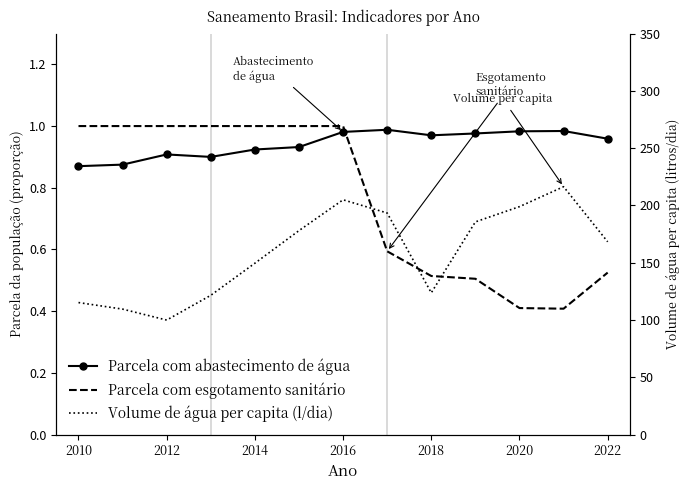

What are all the series names shown in the legend?

Parcela com abastecimento de água, Parcela com esgotamento sanitário, Volume de água per capita (l/dia)